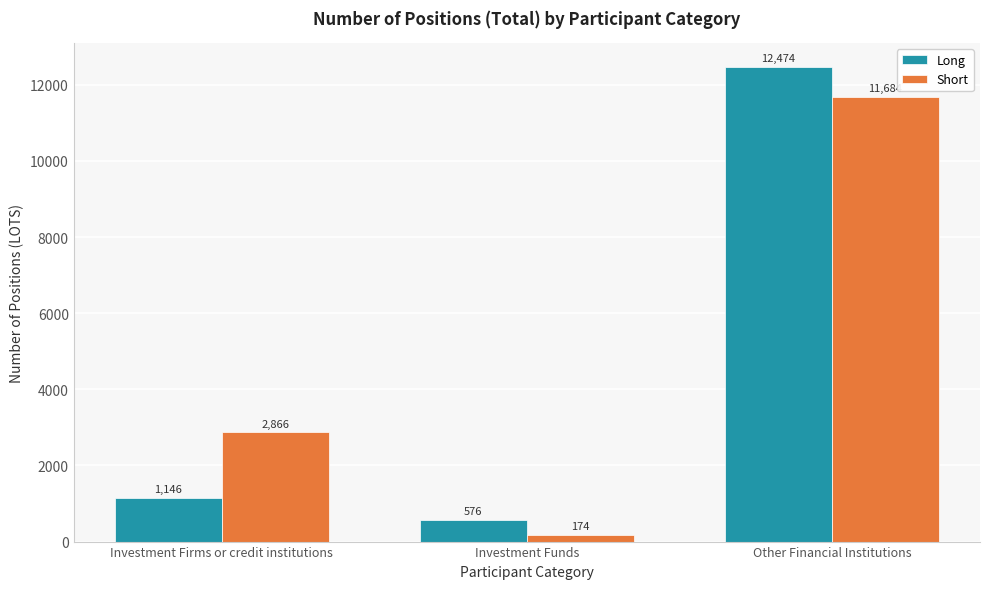

Rank the series by their maximum value, from highest to lowest.

Long, Short